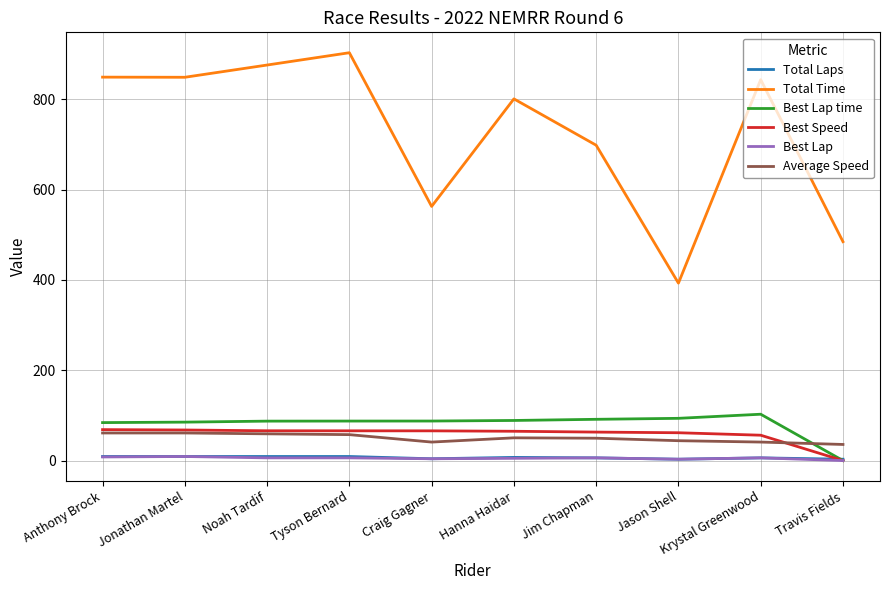

Which series has the widest spread of values?

Total Time